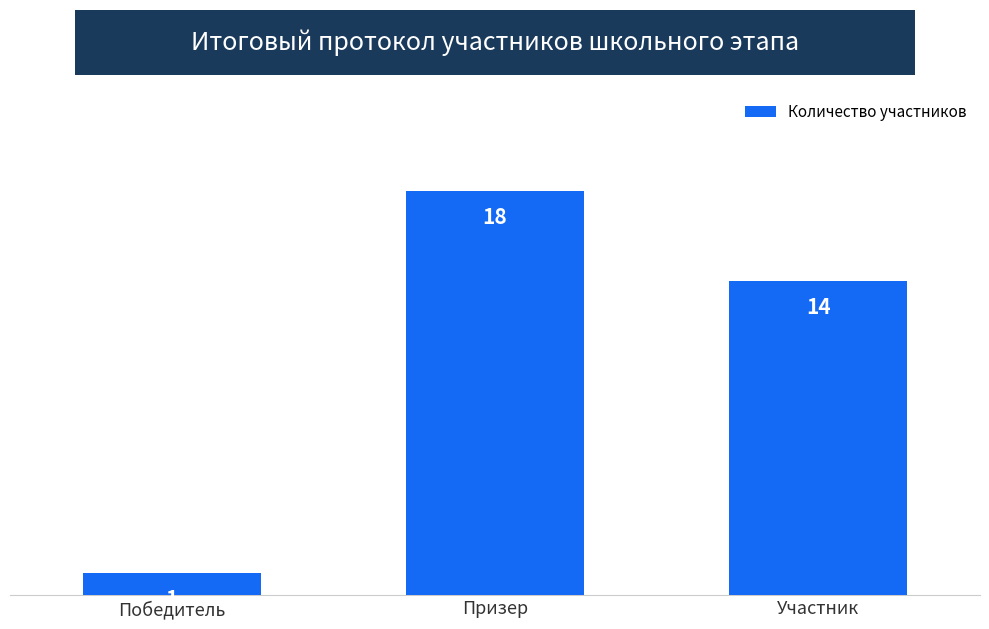

Reading right to left, transcribe all the data shown in this chart.

Участник=14	Призер=18	Победитель=1